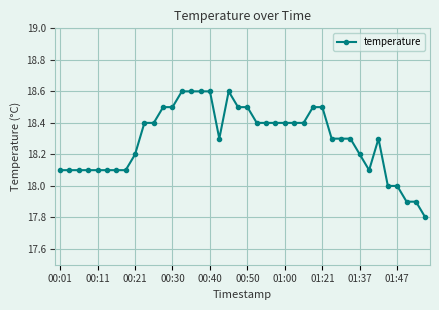

How many lines are shown in the chart?

1